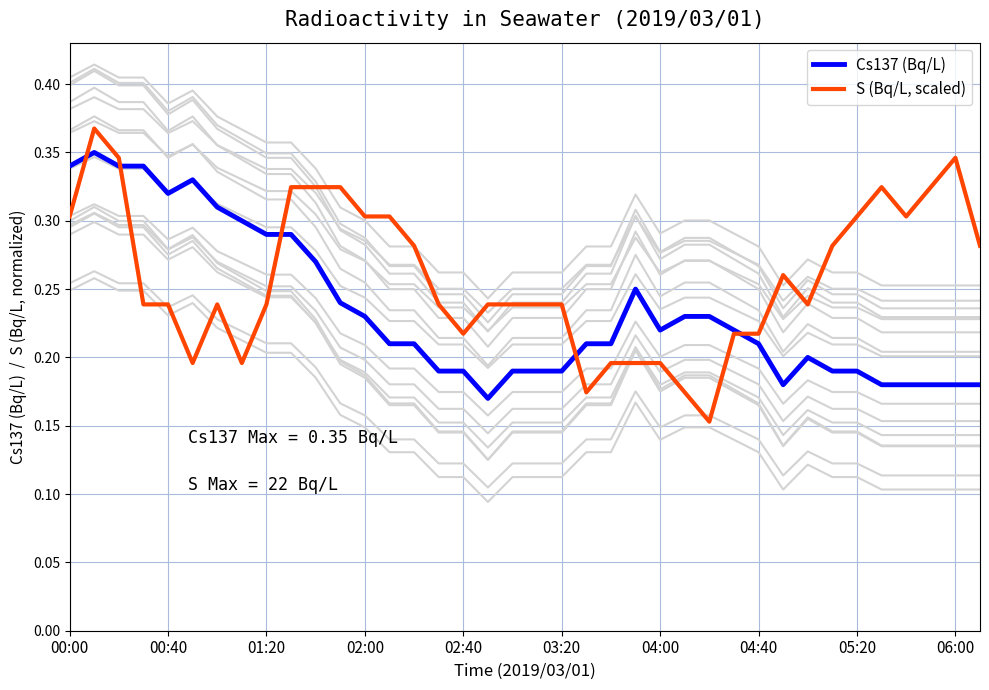

What is the sum of all Cs137 (Bq/L) values?

8.9